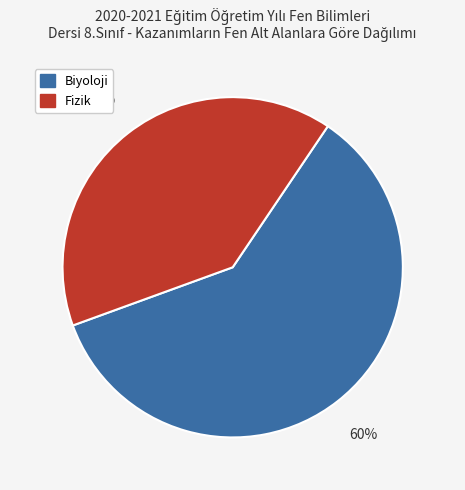

To the nearest percent, what is the difference between the Fizik and Biyoloji slice percentages?

20%